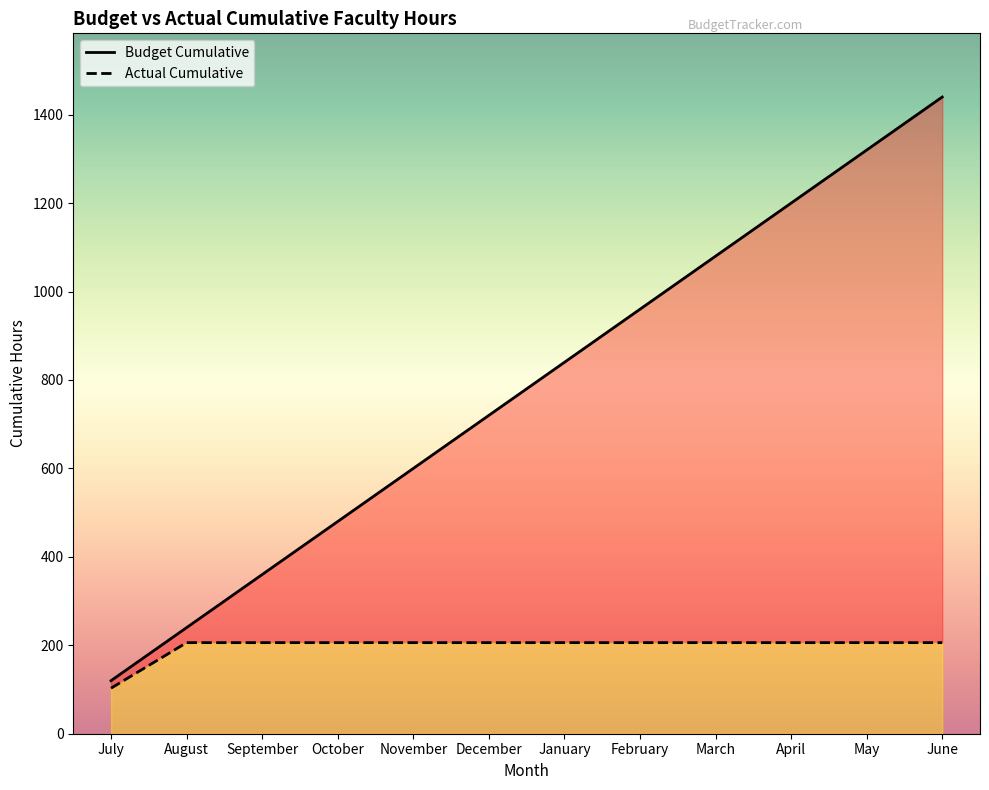

What value does the Actual Cumulative series have at September, to the nearest 5?

205